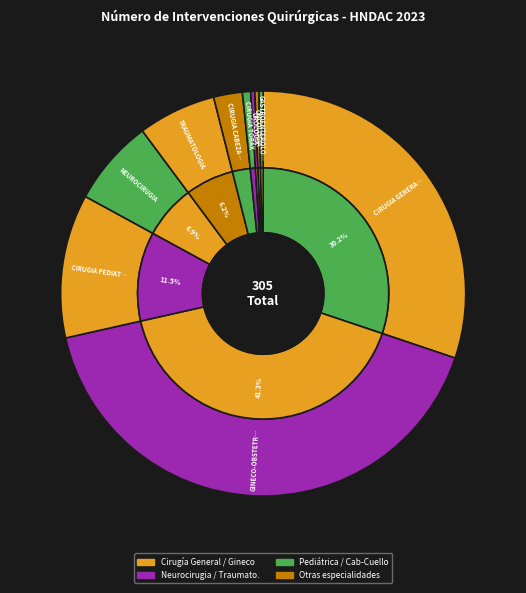

Rank the categories by value from highest to lowest.

GINECO-OBSTETRICIA, CIRUGIA GENERAL, CIRUGIA PEDIATRICA, NEUROCIRUGIA, TRAUMATOLOGIA, CIRUGIA CABEZA Y CUELLO, CIRUGIA TORAX CARDIOVASC., UROLOGIA, ONCOLOGIA, GASTROENTEROLOGIA